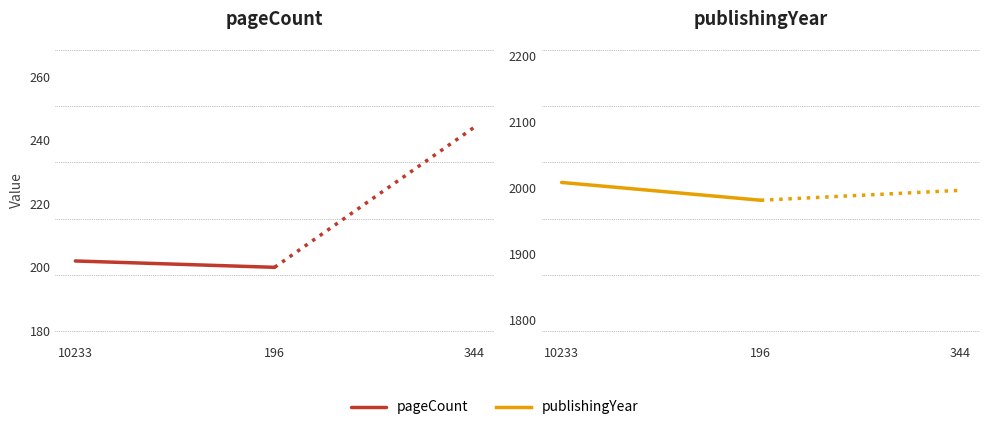

What is the approximate value of pageCount at 196?

200